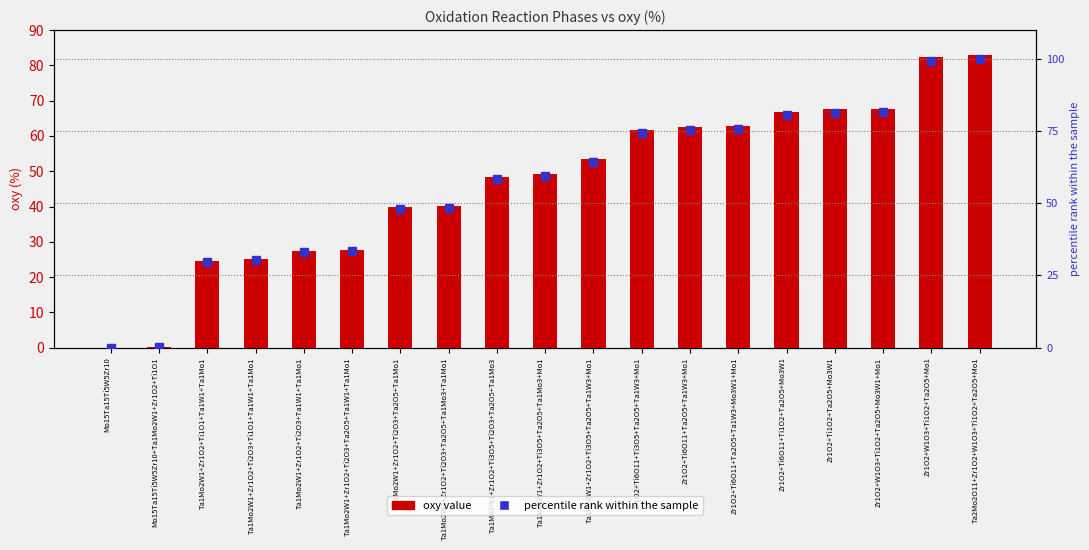

What is the total value across all series at Mo15Ta15Ti5W5Zr10+Ta1Mo2W1+Zr1O2+Ti1O1?

0.6